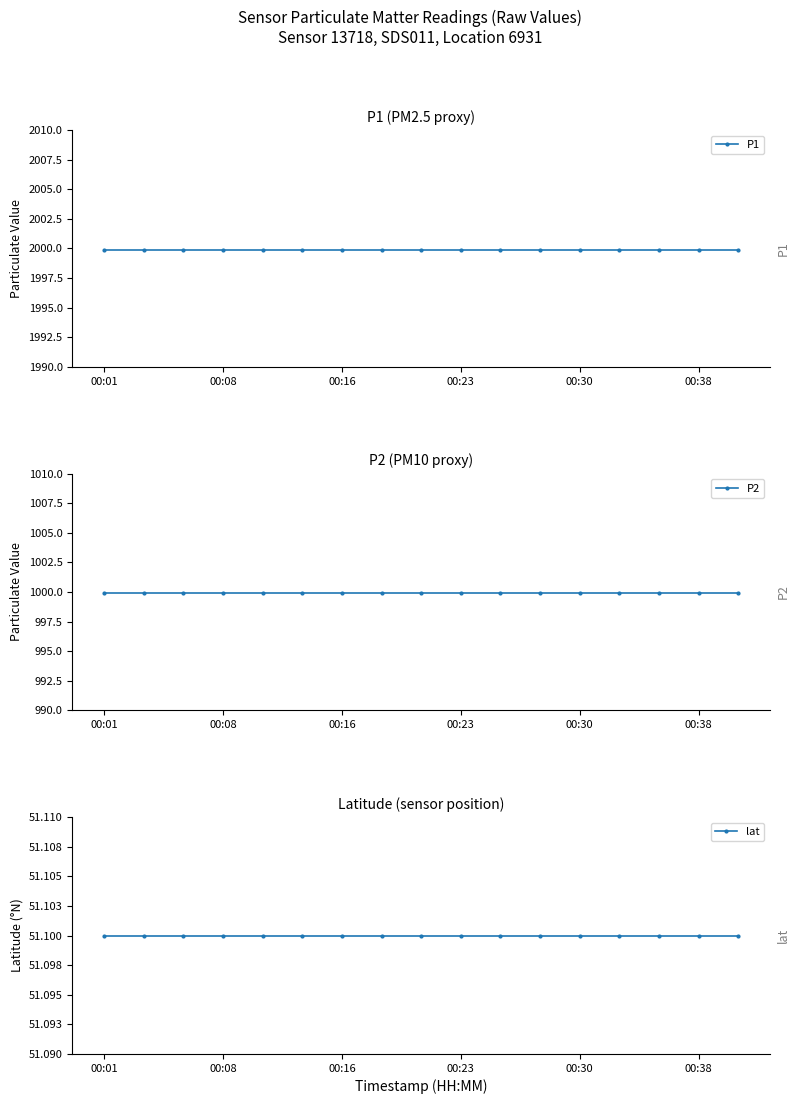

Which series has the widest spread of values?

P1